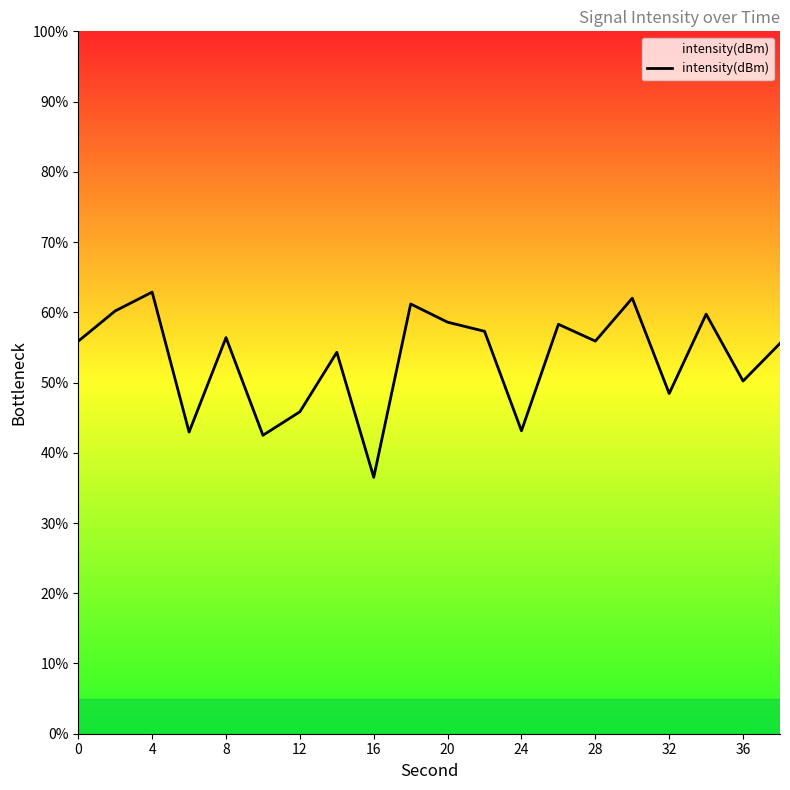

What is the smallest value displayed?

36.5